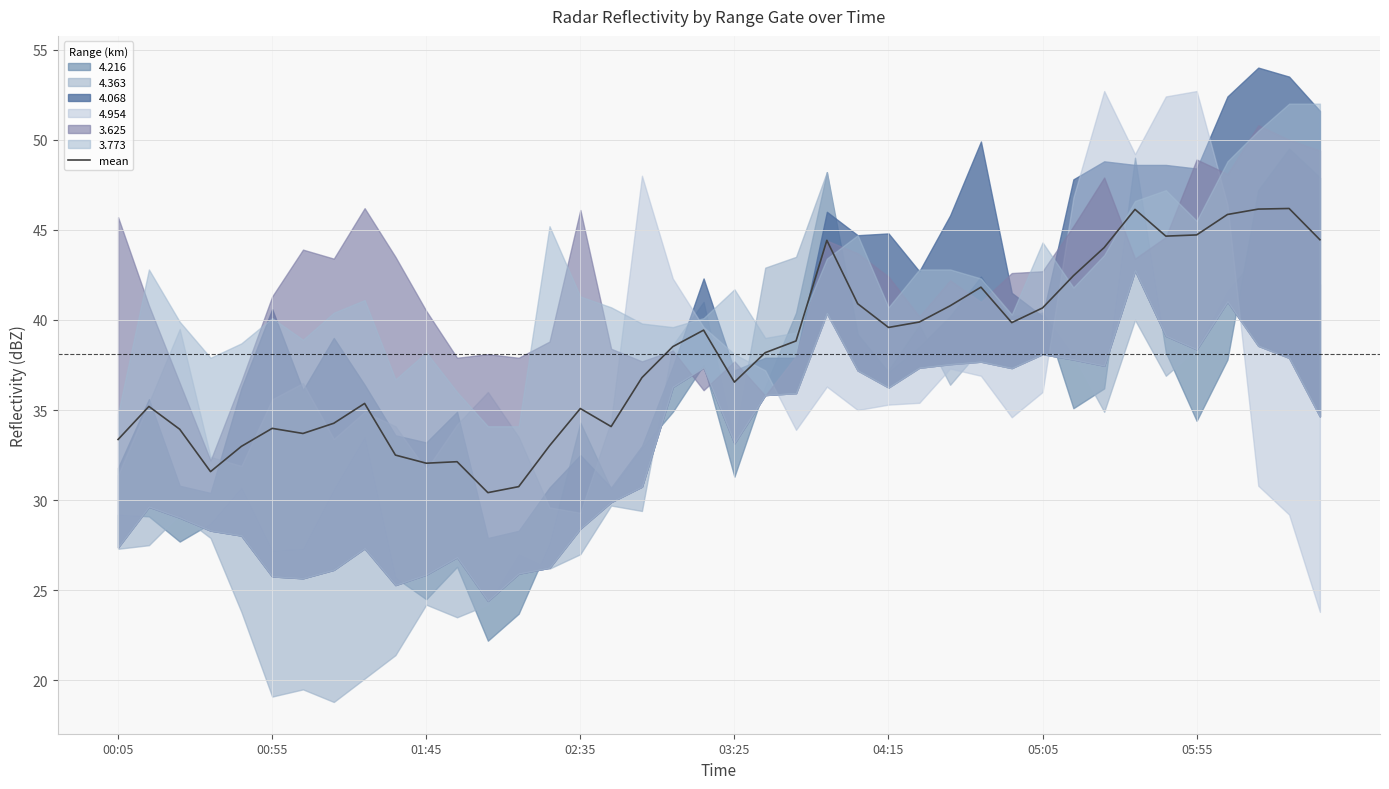

Is it true that the value at 24 is 54.8?

False